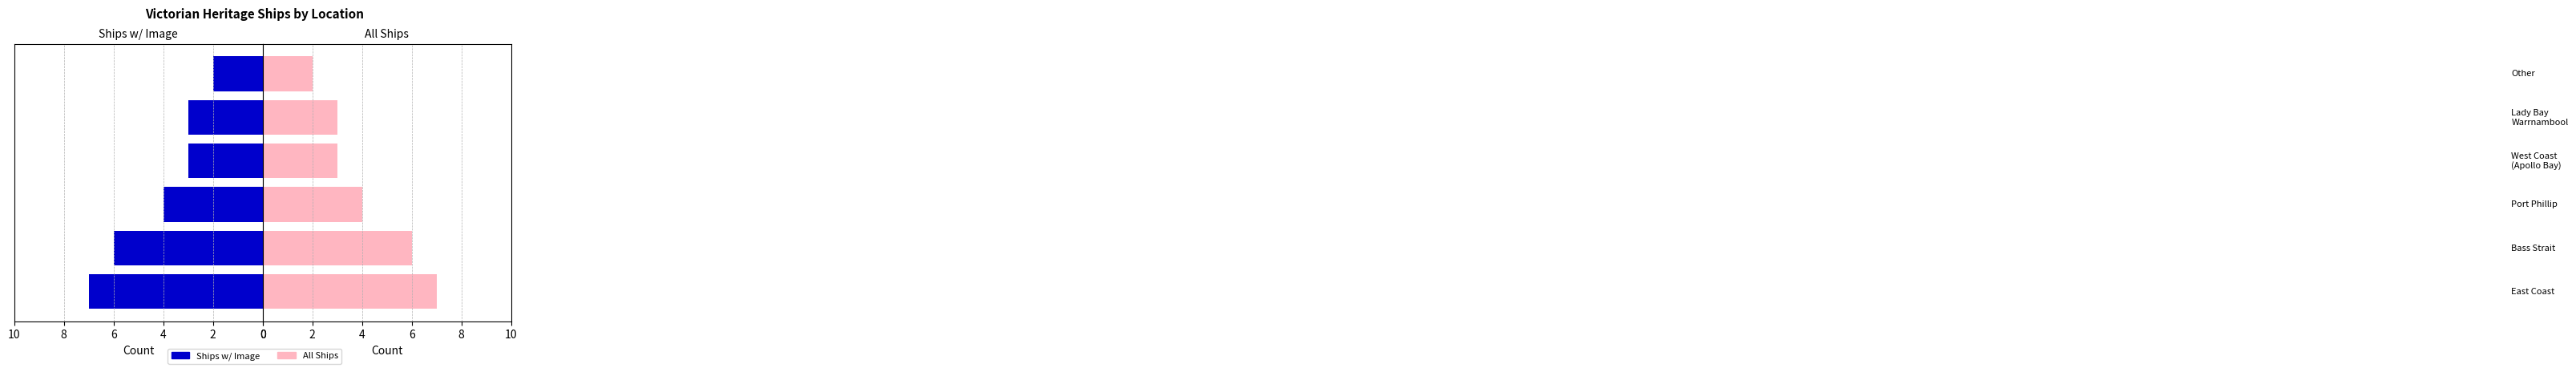

Which series has the widest spread of values?

Count (Left)